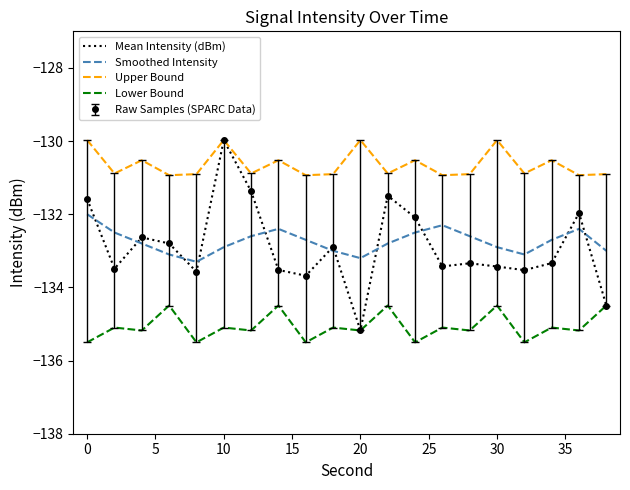

How many lines are shown in the chart?

4